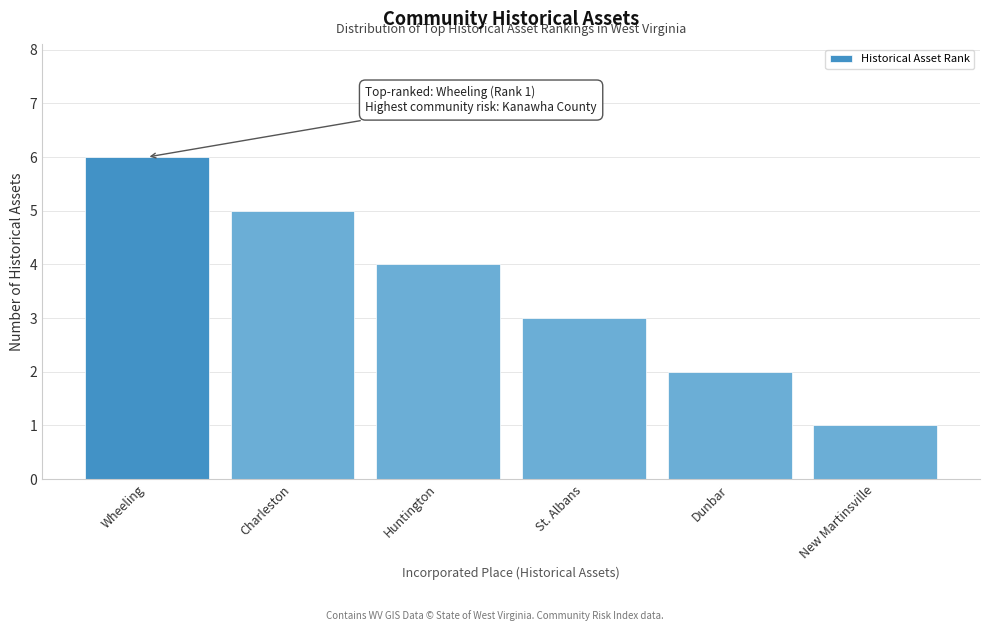

Reading right to left, extract all data points from this chart.

1	2	3	4	5	6